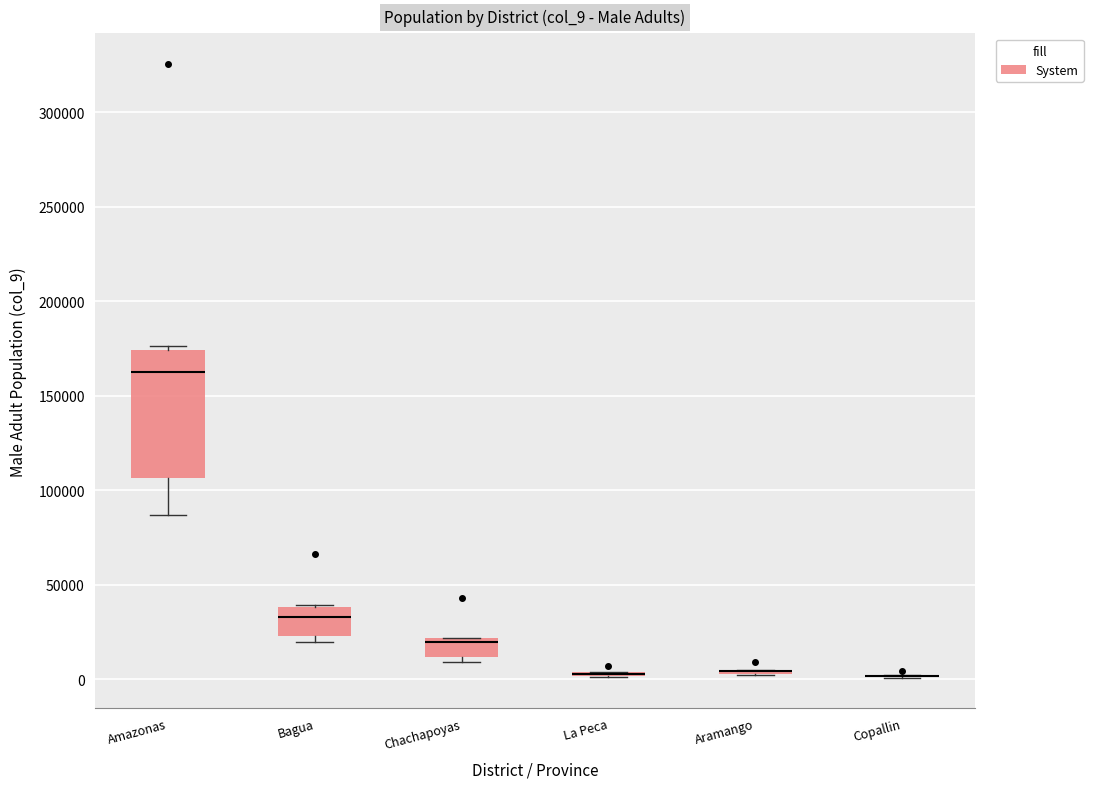

Reading left to right, transcribe this box plot: for each box, give where its median line is, the range the box spans, and where its two whiskers end, as read against the y-axis. The values are not printed on the chart, so give them approximately, as read against the axis.

Amazonas: median 165000, box 105000 to 175000, whiskers 85000 to 175000 (just above the box's upper edge)
Bagua: median 35000, box 25000 to 40000, whiskers 20000 to 40000
Chachapoyas: median 20000 (just below the box's upper edge), box 10000 to 20000, whiskers 10000 (just below the box's lower edge) to 20000
La Peca: box collapsed to a line at 5000, whiskers 0 to 5000
Aramango: box collapsed to a line at 5000, whiskers 0 to 5000
Copallin: box collapsed to a line at 0, whiskers 0 to 0